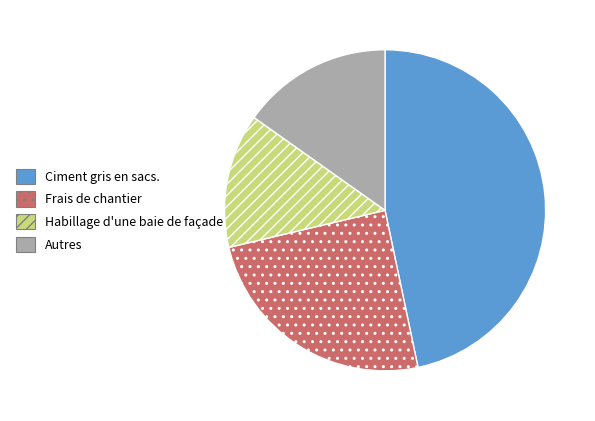

Between Frais de chantier and Ciment gris en sacs., which is larger?

Ciment gris en sacs.